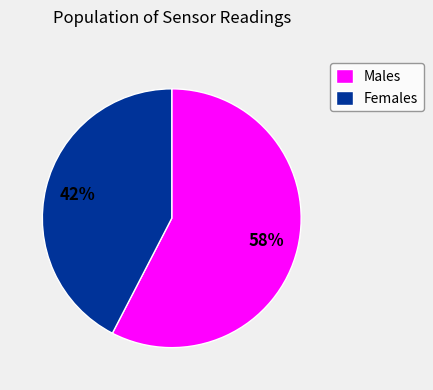

To the nearest percent, what is the average slice percentage?

50%